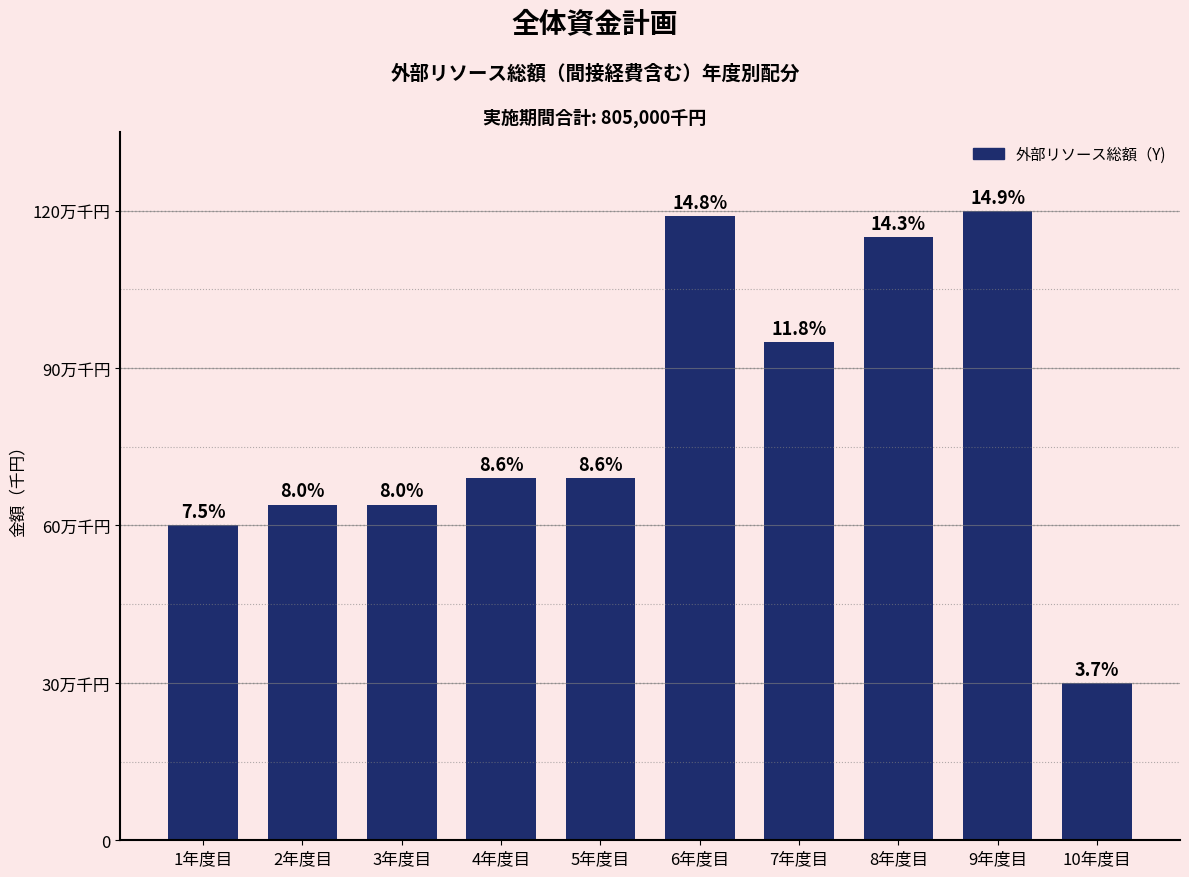

Are the bars horizontal?

No